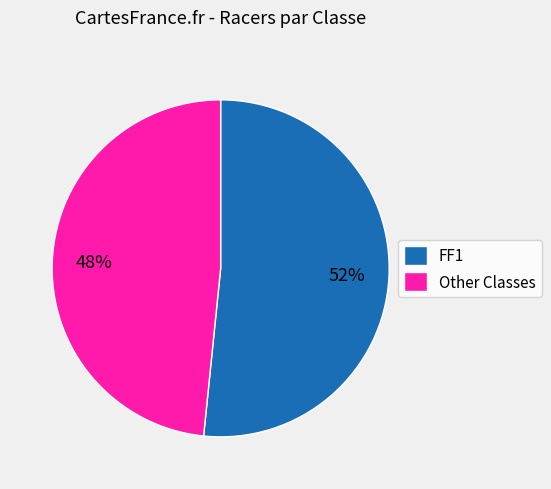

Which slice is the largest?

FF1